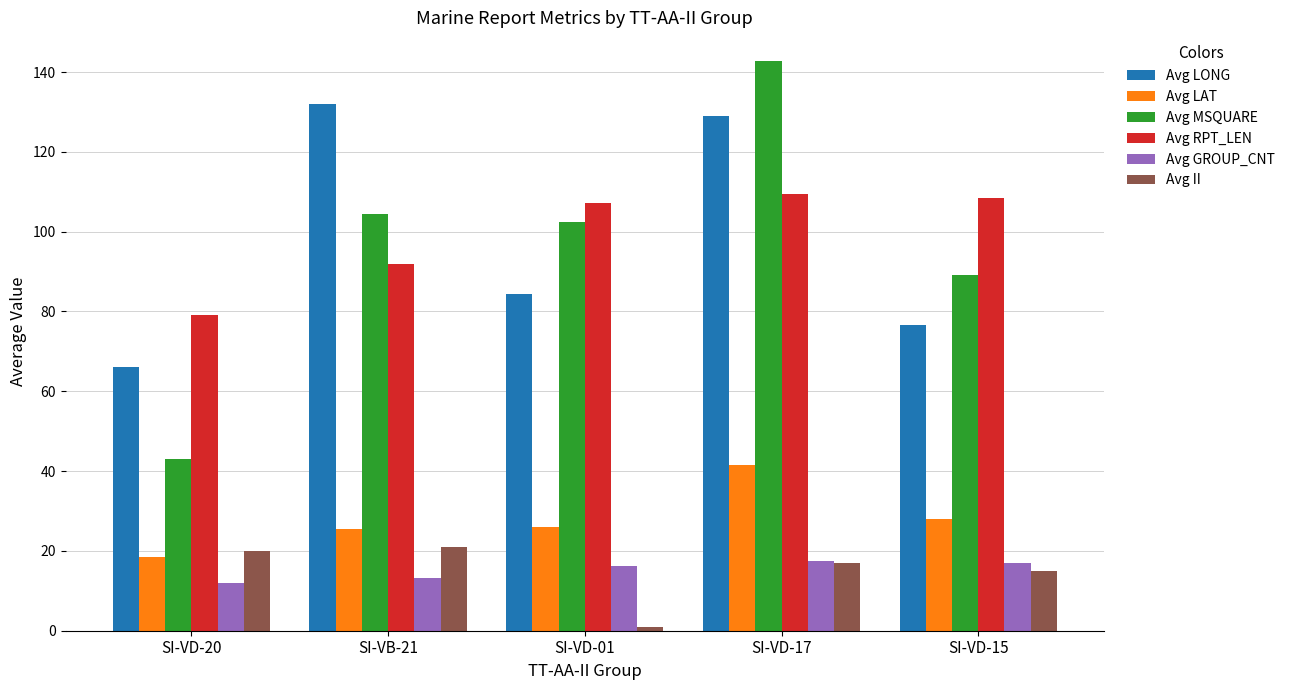

Which series changed the most between SI-VB-21 and SI-VD-15?

Avg LONG